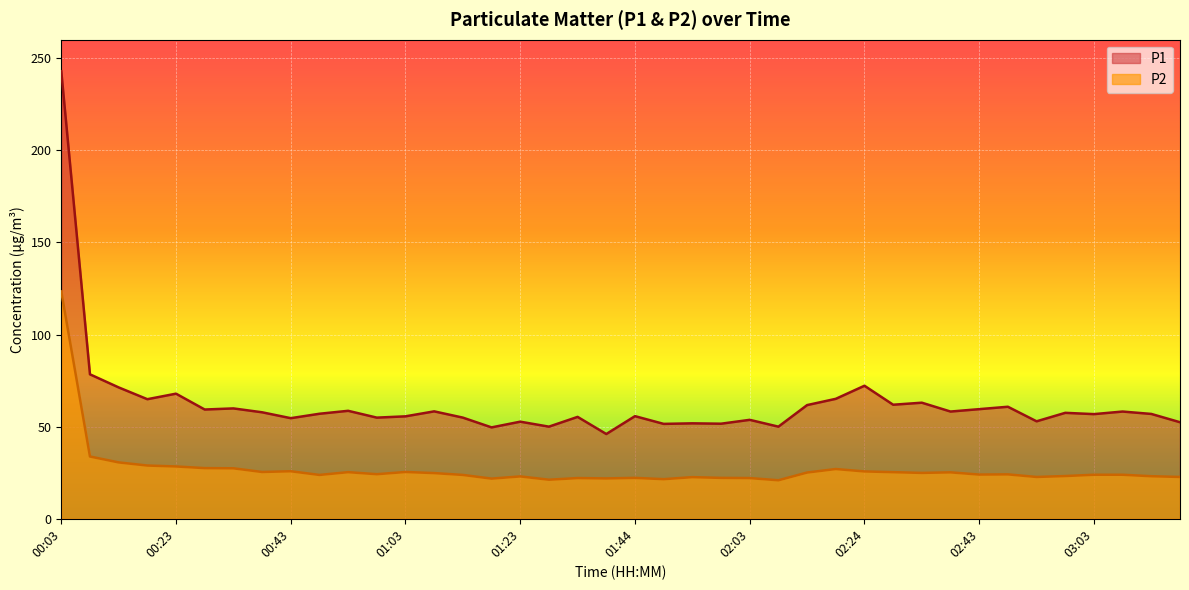

In P1, how many points are higher than both neighbors (excluding endpoints)?

14